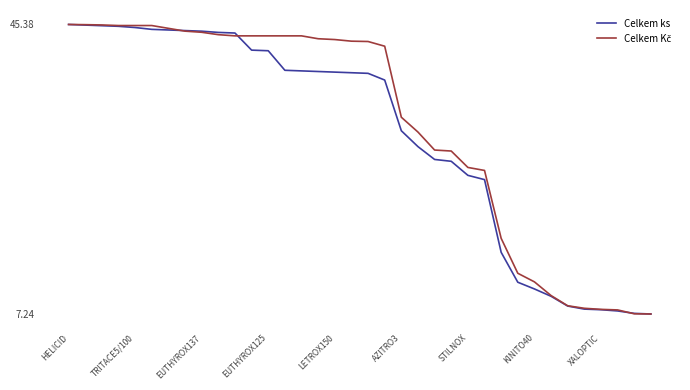

What is the maximum value for Celkem ks?

45.4